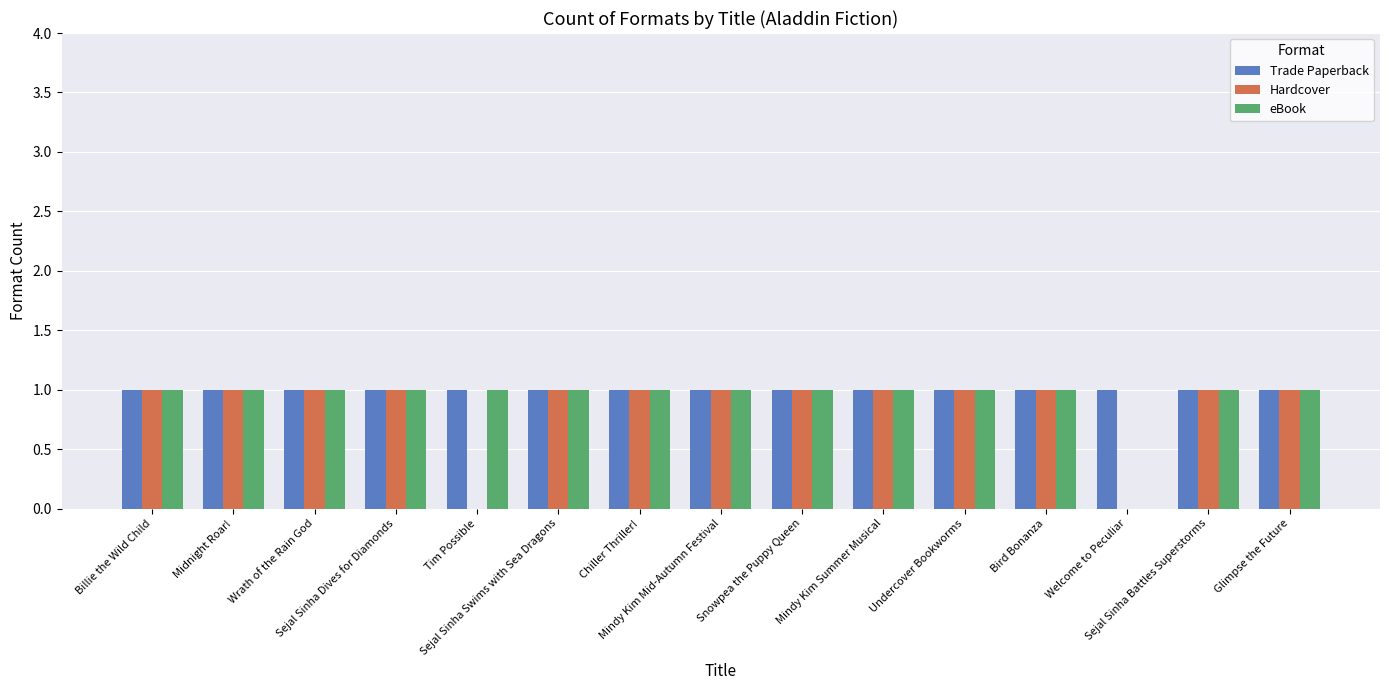

Reading left to right, what are all the values shown in this chart?

Trade Paperback: Billie the Wild Child=1	Midnight Roar!=1	Wrath of the Rain God=1	Sejal Sinha Dives for Diamonds=1	Tim Possible=1	Sejal Sinha Swims with Sea Dragons=1	Chiller Thriller!=1	Mindy Kim Mid-Autumn Festival=1	Snowpea the Puppy Queen=1	Mindy Kim Summer Musical=1	Undercover Bookworms=1	Bird Bonanza=1	Welcome to Peculiar=1	Sejal Sinha Battles Superstorms=1	Glimpse the Future=1
Hardcover: Billie the Wild Child=1	Midnight Roar!=1	Wrath of the Rain God=1	Sejal Sinha Dives for Diamonds=1	Tim Possible=0	Sejal Sinha Swims with Sea Dragons=1	Chiller Thriller!=1	Mindy Kim Mid-Autumn Festival=1	Snowpea the Puppy Queen=1	Mindy Kim Summer Musical=1	Undercover Bookworms=1	Bird Bonanza=1	Welcome to Peculiar=0	Sejal Sinha Battles Superstorms=1	Glimpse the Future=1
eBook: Billie the Wild Child=1	Midnight Roar!=1	Wrath of the Rain God=1	Sejal Sinha Dives for Diamonds=1	Tim Possible=1	Sejal Sinha Swims with Sea Dragons=1	Chiller Thriller!=1	Mindy Kim Mid-Autumn Festival=1	Snowpea the Puppy Queen=1	Mindy Kim Summer Musical=1	Undercover Bookworms=1	Bird Bonanza=1	Welcome to Peculiar=0	Sejal Sinha Battles Superstorms=1	Glimpse the Future=1